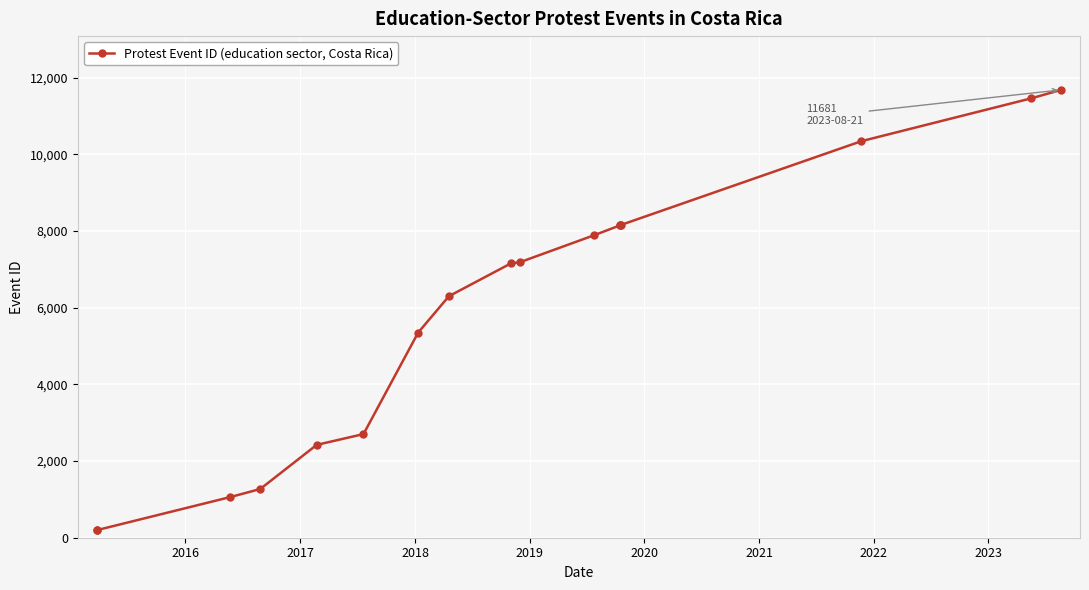

Is this an area chart (filled region under the line)?

No